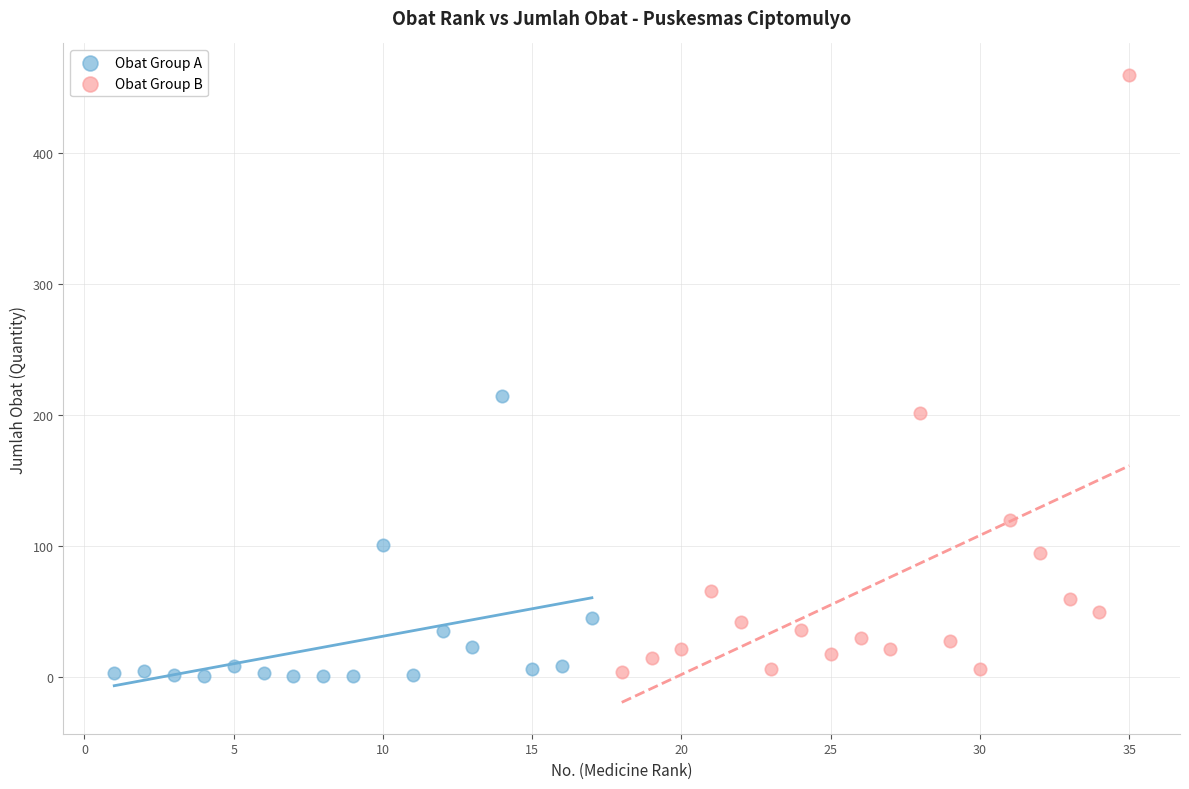

Which series reaches the maximum Y coordinate?

Obat Group B